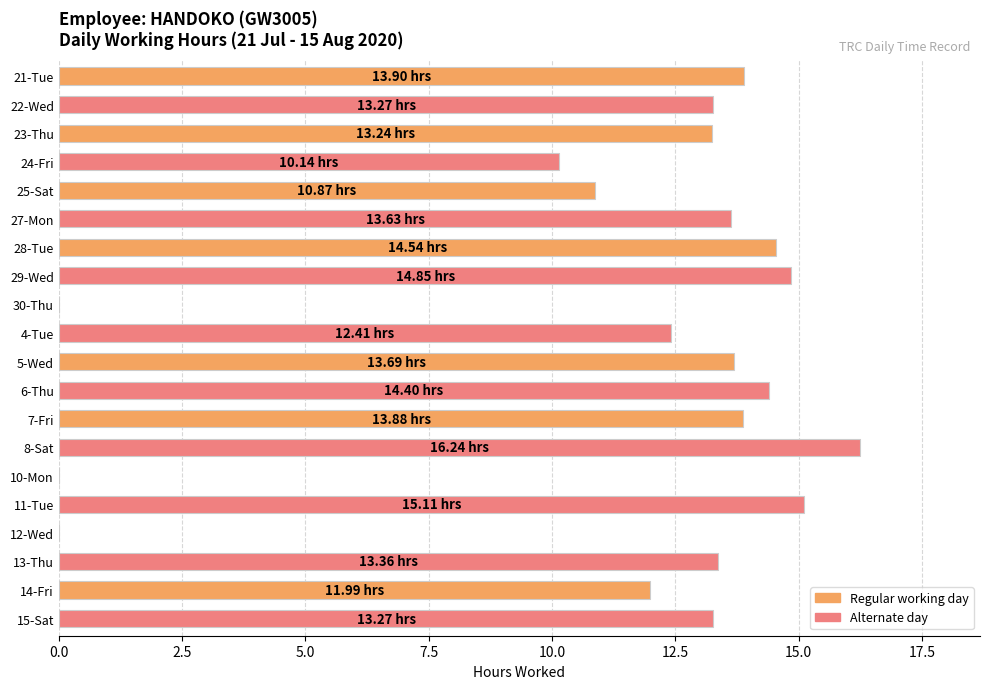

What is the sum of all values?

228.8